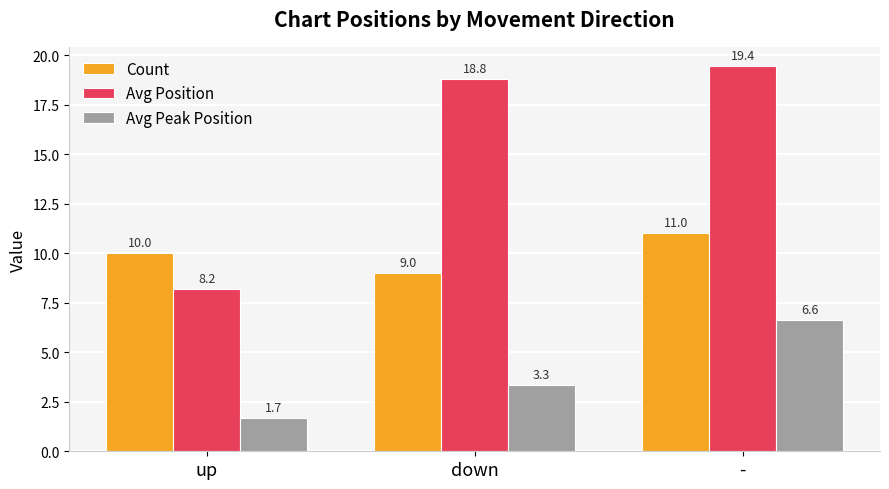

What is the difference between the maximum and minimum values in the Avg Peak Position series?

4.9